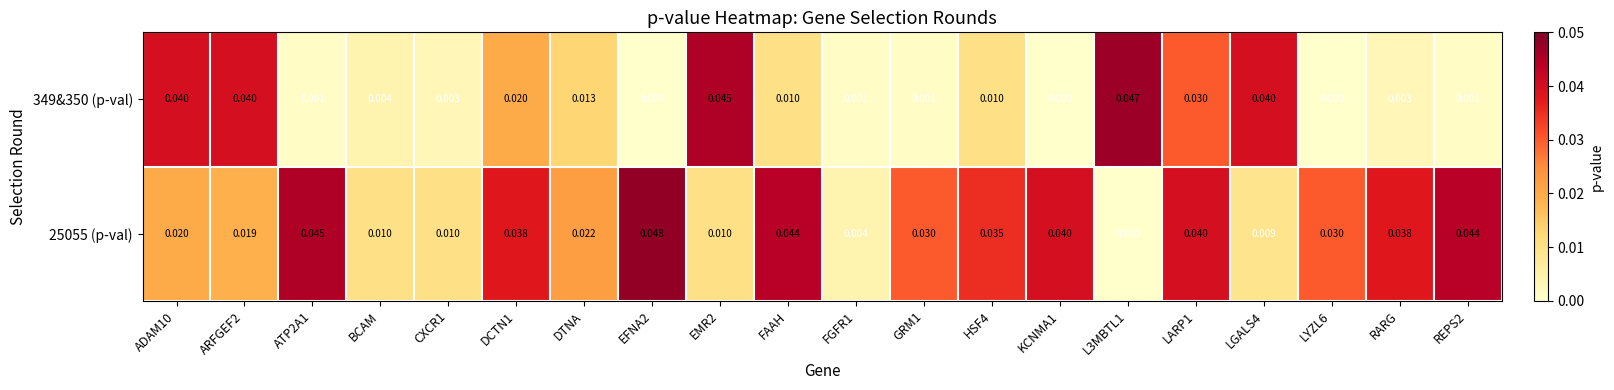

Which series changed the most between ARFGEF2 and LYZL6?

349&350 (p-val)